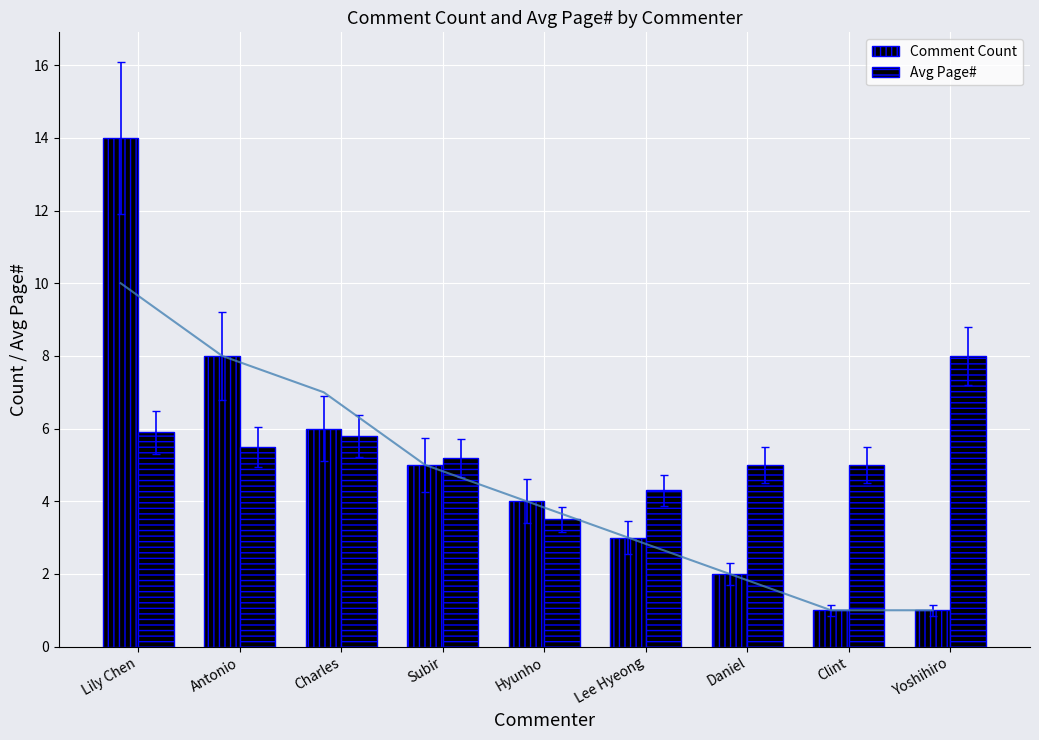

Does the chart contain stacked bars?

No